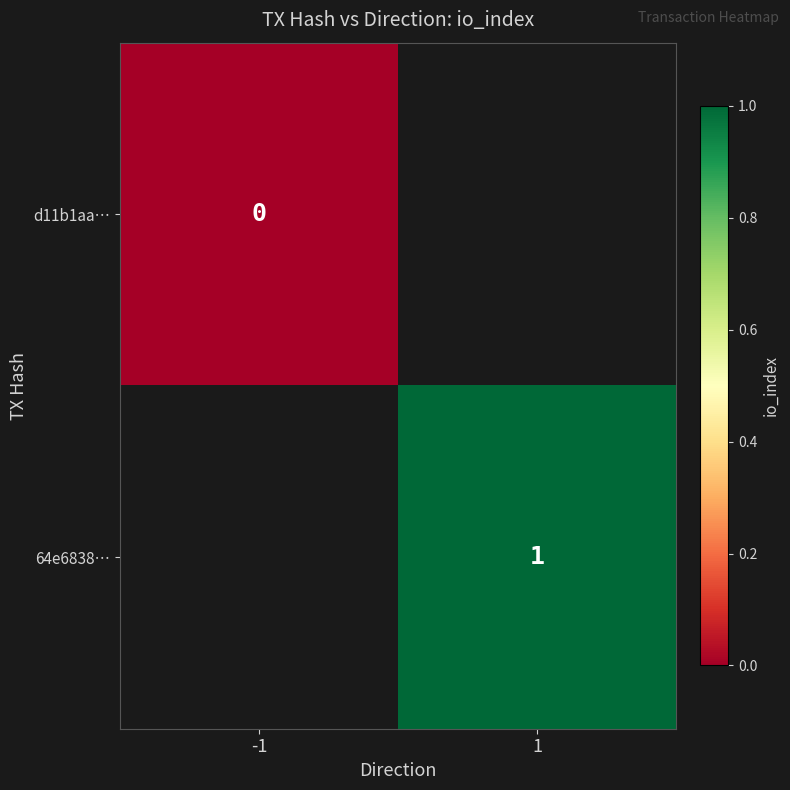

Which category has the lowest value across all series?

-1